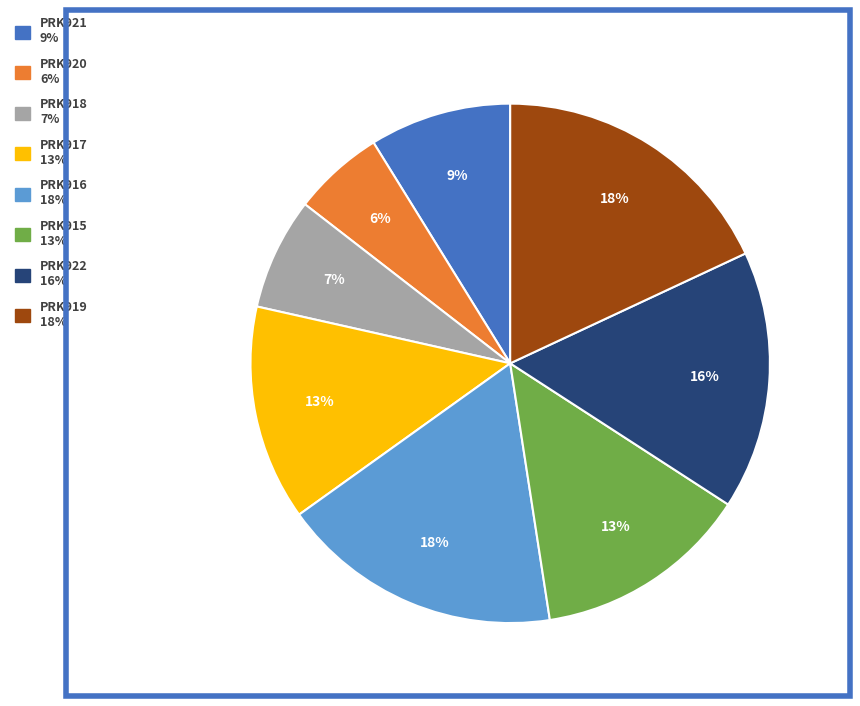

To the nearest percent, what is the average slice percentage?

12%